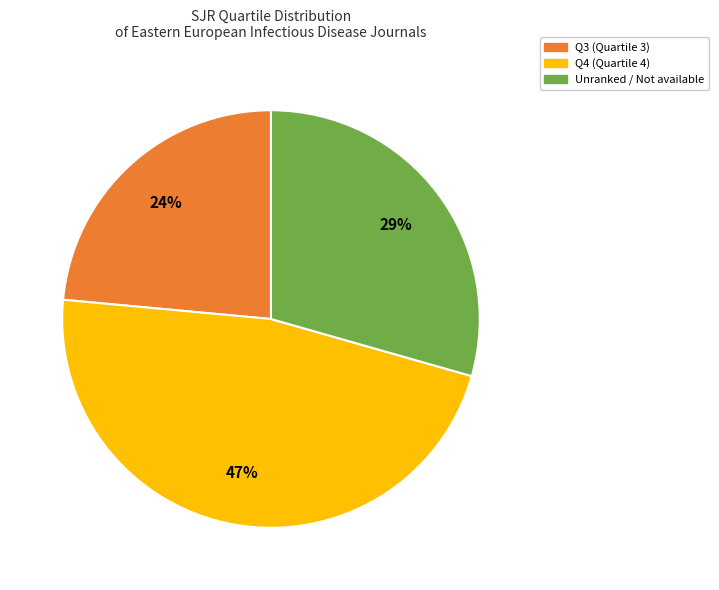

To the nearest percent, what is the average slice percentage?

33%